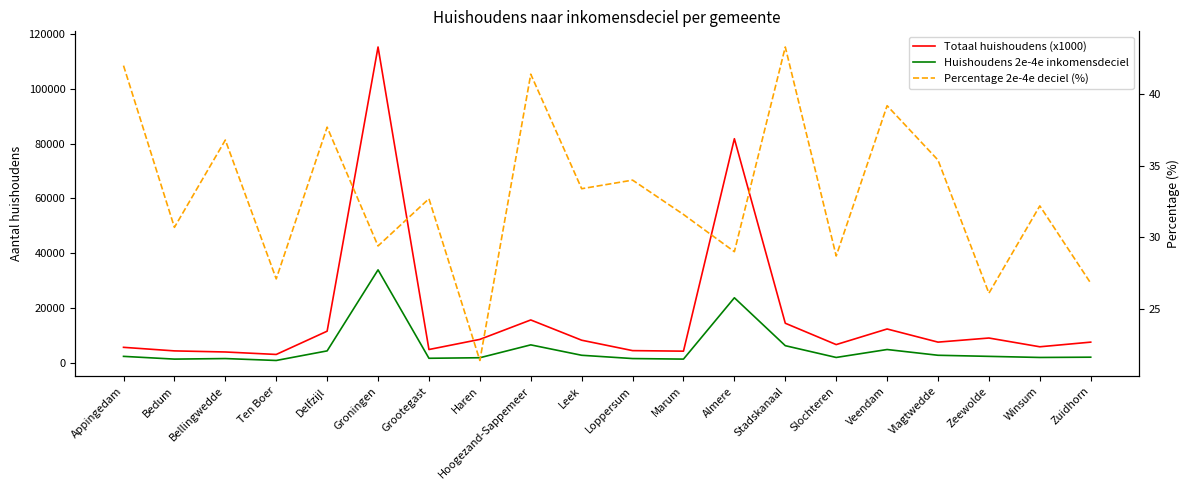

Which has a higher value, Zuidhorn or Grootegast?

Zuidhorn